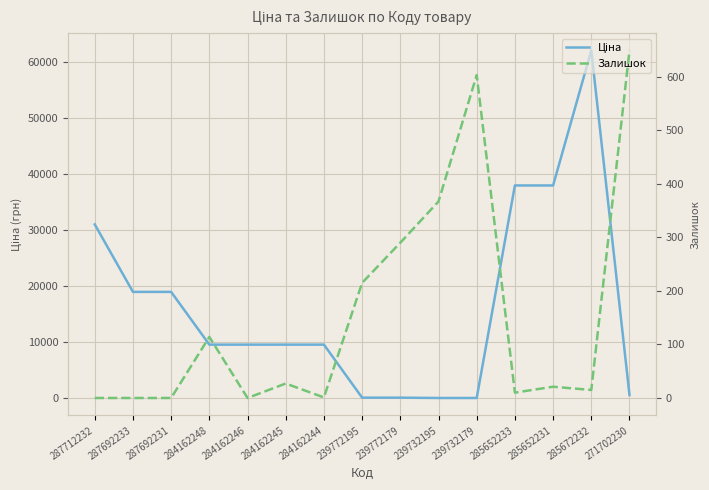

Which has a higher value, 271702230 or 239772195?

271702230